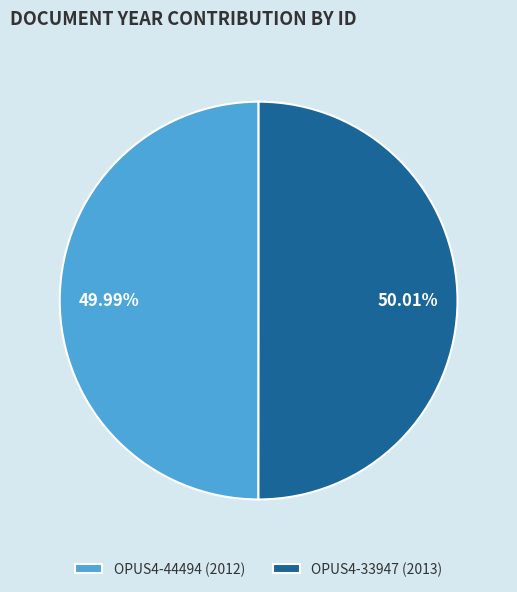

The OPUS4-33947 slice represents 50% of the pie. True or false?

True